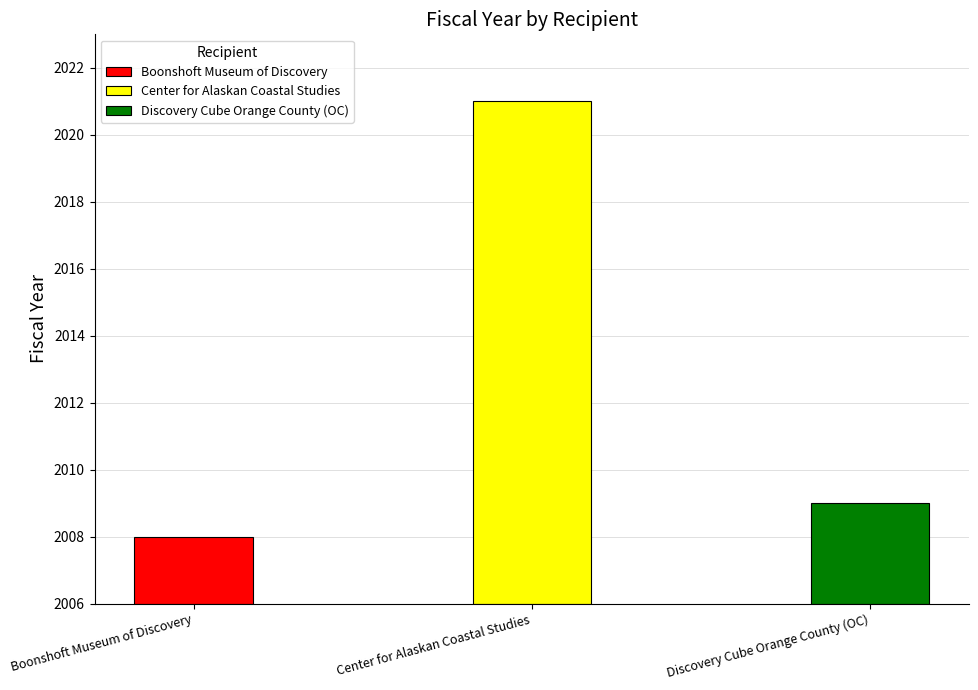

List the labels in order of value, largest first.

Center for Alaskan Coastal Studies, Discovery Cube Orange County (OC), Boonshoft Museum of Discovery